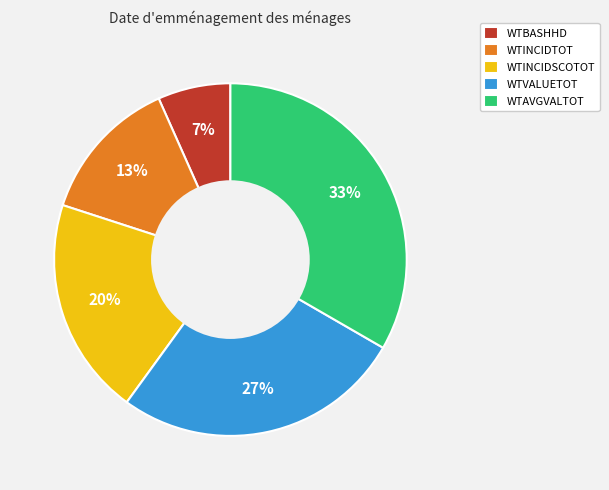

How many slices are in this pie chart?

5